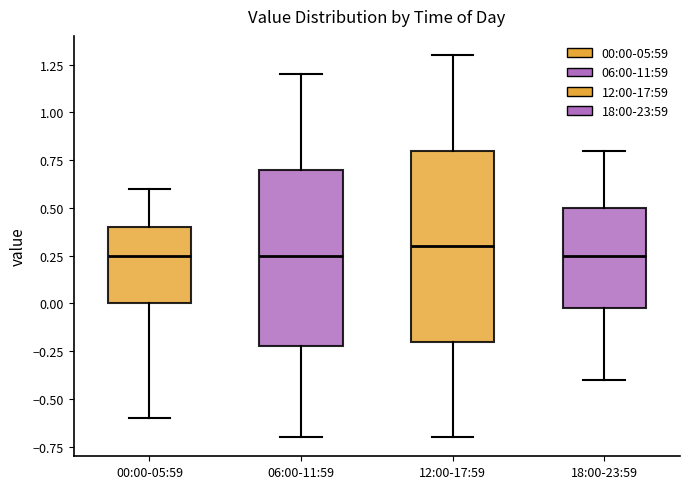

Reading left to right, read every box against the y-axis: the position of its median line, the range the box covers, and the ends of its whiskers. The values are not printed on the chart, so give them approximately, as read against the axis.

00:00-05:59: median 0.25, box 0.00 to 0.40, whiskers -0.60 to 0.60
06:00-11:59: median 0.25, box -0.20 to 0.70, whiskers -0.70 to 1.20
12:00-17:59: median 0.30, box -0.20 to 0.80, whiskers -0.70 to 1.30
18:00-23:59: median 0.25, box 0.00 to 0.50, whiskers -0.40 to 0.80